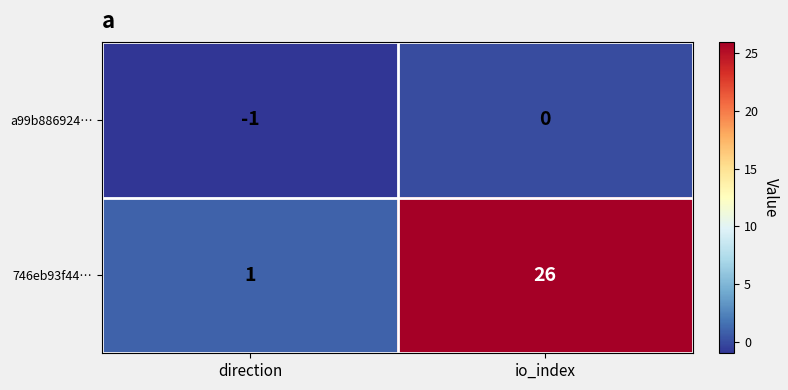

What is the sum of the 746eb93f44… values at io_index and direction?

27